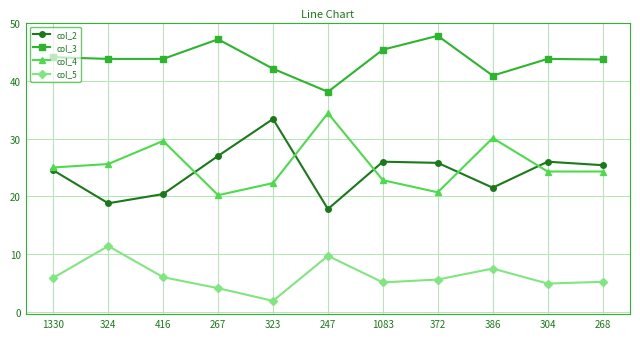

What is the difference between the highest and lowest values at 1083?

40.3